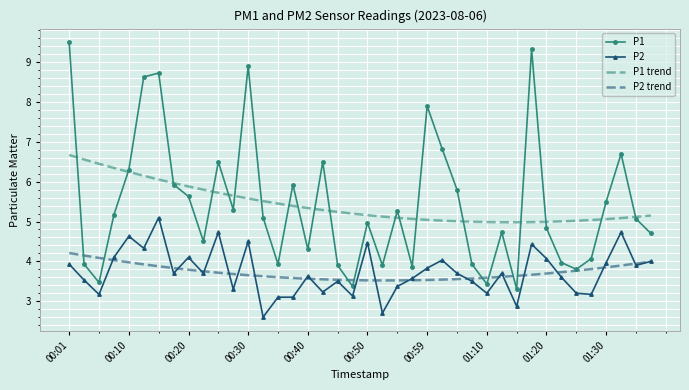

List the series in order of their peak value, highest first.

P1, P1 trend, P2, P2 trend